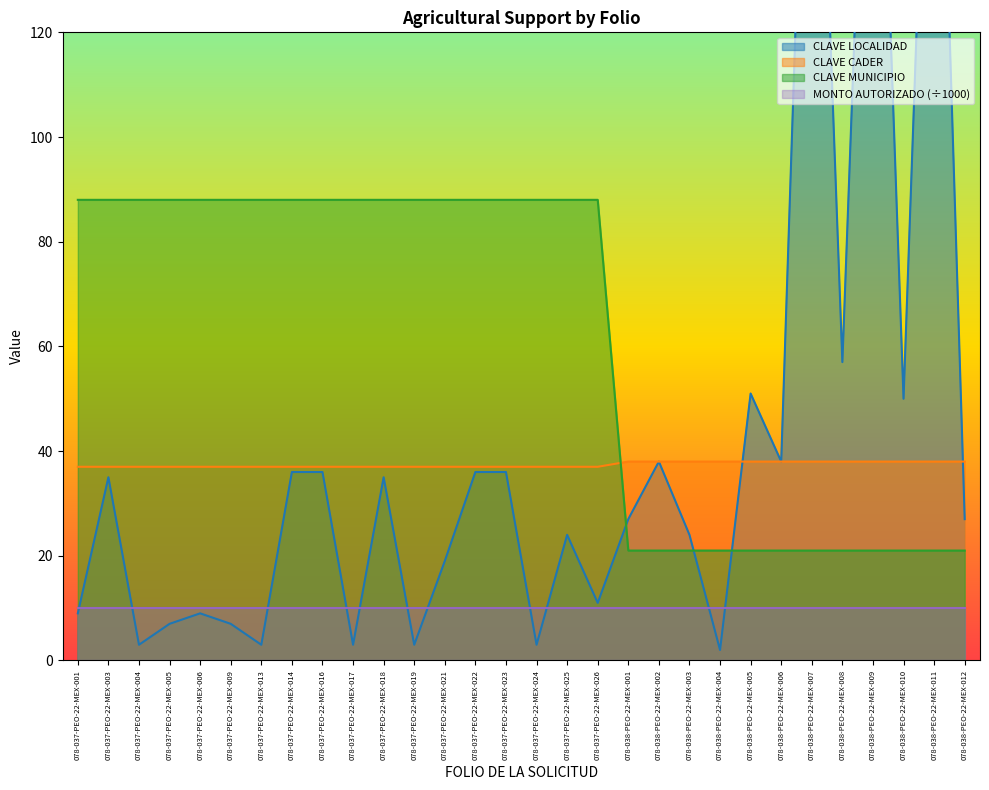

Between 078-038-PEO-22-MEX-003 and 078-038-PEO-22-MEX-011, which series saw the biggest shift?

CLAVE LOCALIDAD